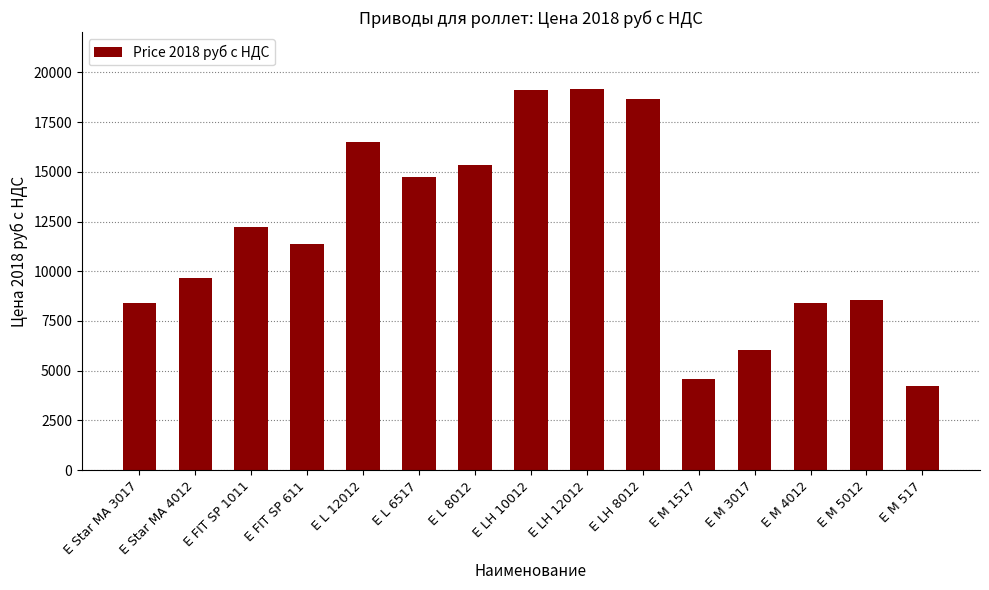

What is the greatest value displayed?

19150